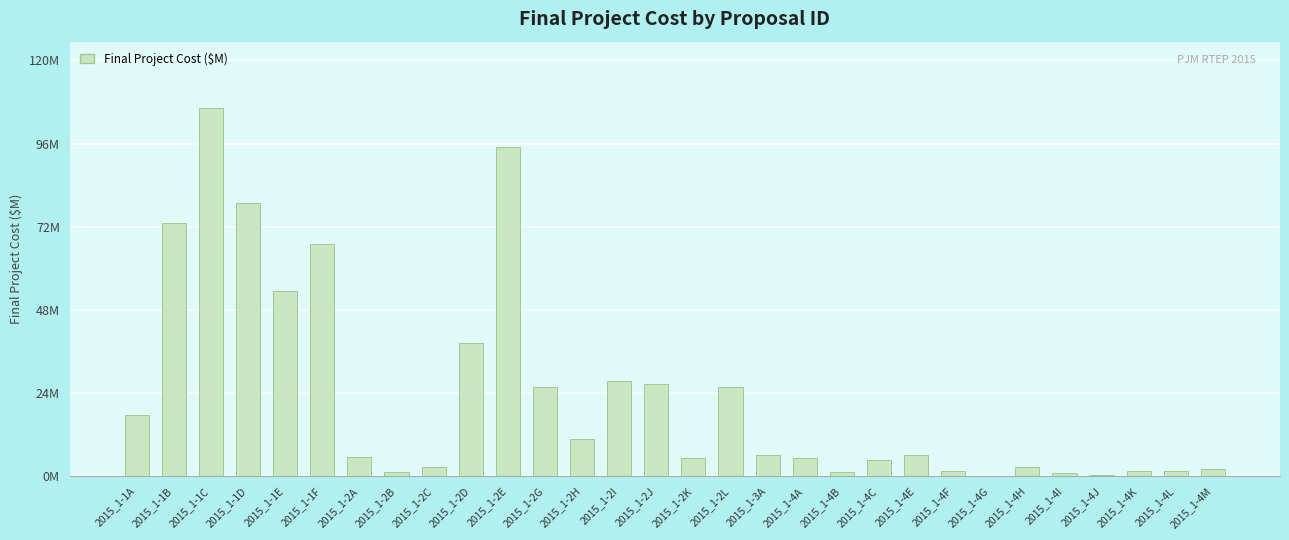

Rank the categories by value from lowest to highest.

2015_1-4G, 2015_1-4J, 2015_1-4I, 2015_1-4B, 2015_1-2B, 2015_1-4F, 2015_1-4K, 2015_1-4L, 2015_1-4M, 2015_1-2C, 2015_1-4H, 2015_1-4C, 2015_1-2K, 2015_1-4A, 2015_1-2A, 2015_1-4E, 2015_1-3A, 2015_1-2H, 2015_1-1A, 2015_1-2G, 2015_1-2L, 2015_1-2J, 2015_1-2I, 2015_1-2D, 2015_1-1E, 2015_1-1F, 2015_1-1B, 2015_1-1D, 2015_1-2E, 2015_1-1C